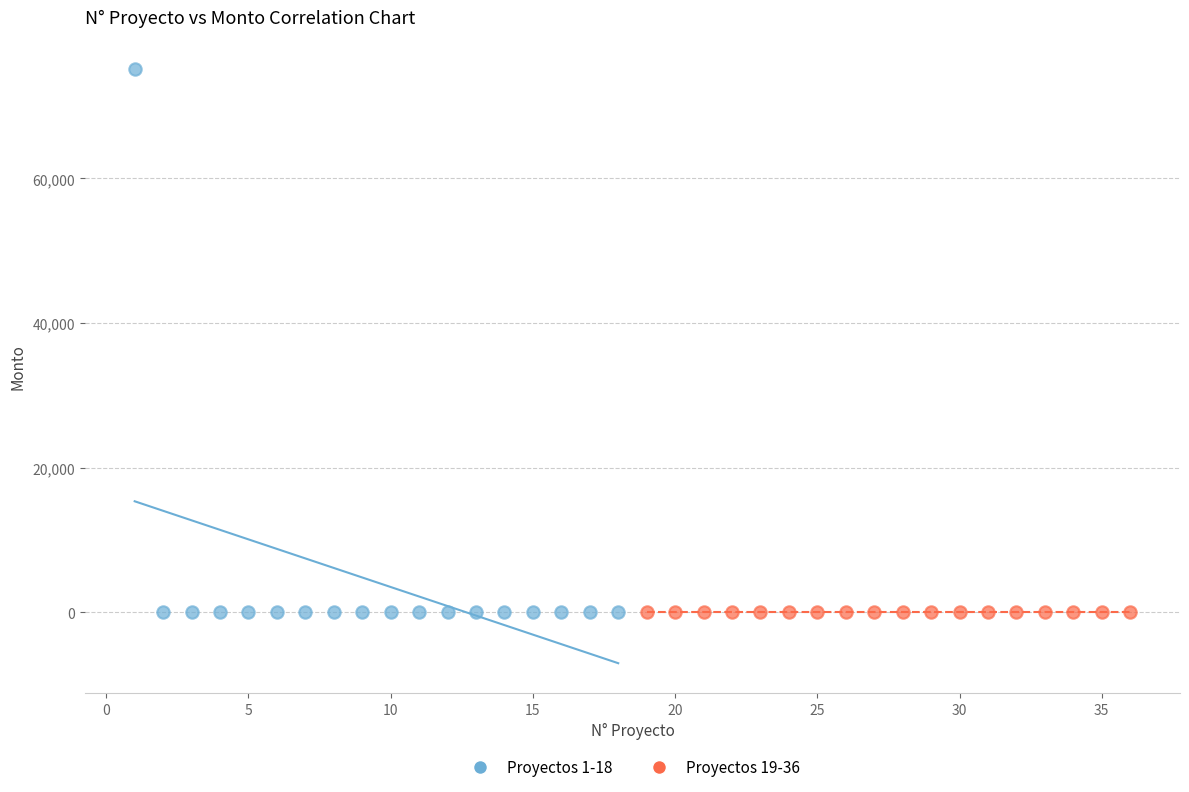

Which series contains the highest Y value?

Proyectos 1-18